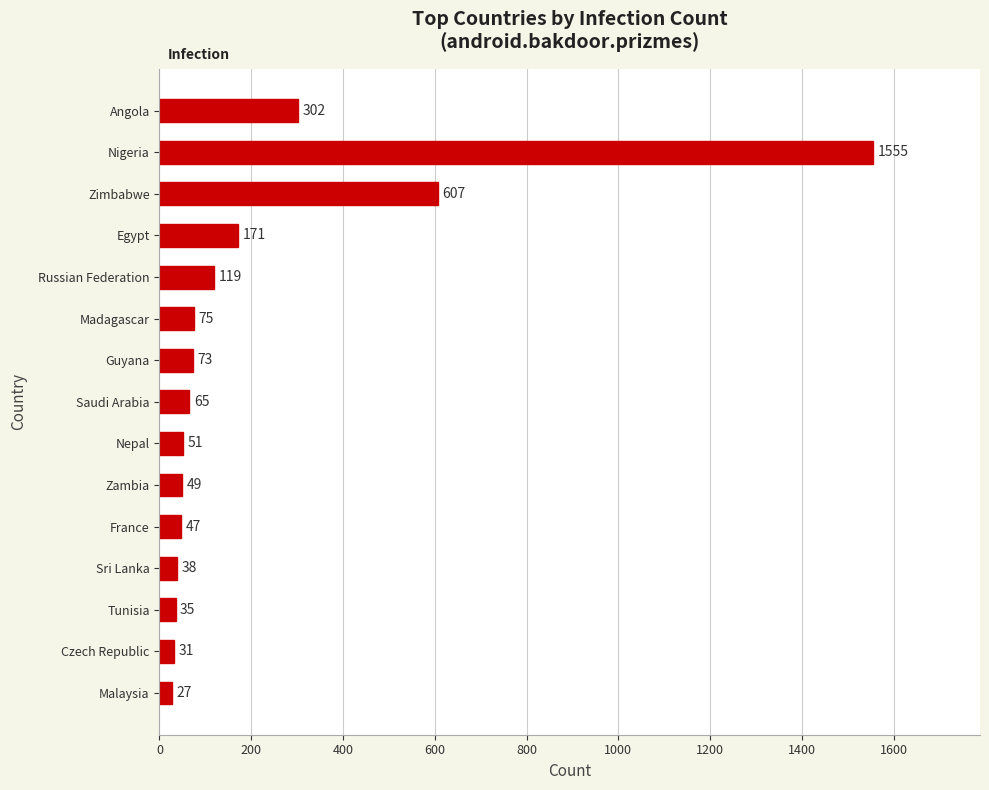

What is the minimum value shown in the chart?

27